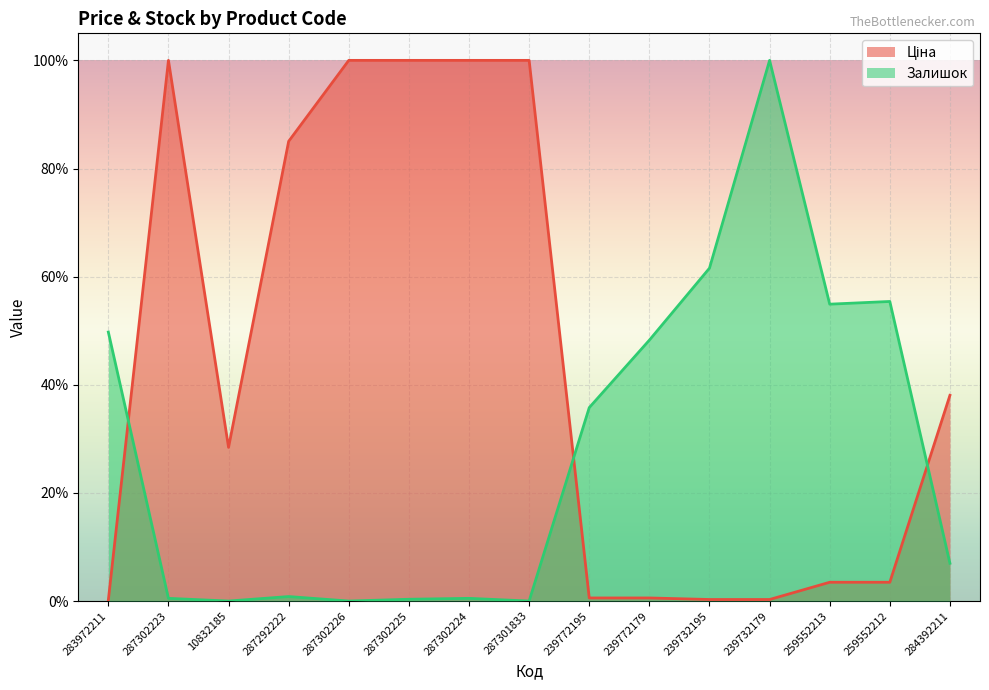

List the series in order of their peak value, highest first.

Ціна, Залишок